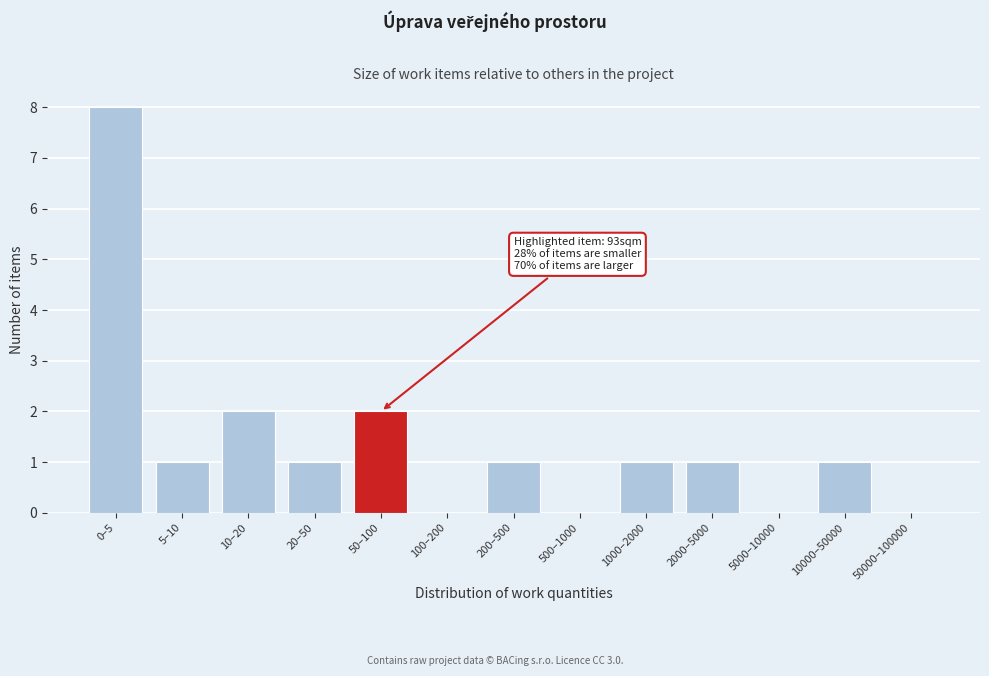

Reading left to right, extract all data points from this chart.

0–5=8	5–10=1	10–20=2	20–50=1	50–100=2	100–200=0	200–500=1	500–1000=0	1000–2000=1	2000–5000=1	5000–10000=0	10000–50000=1	50000–100000=0